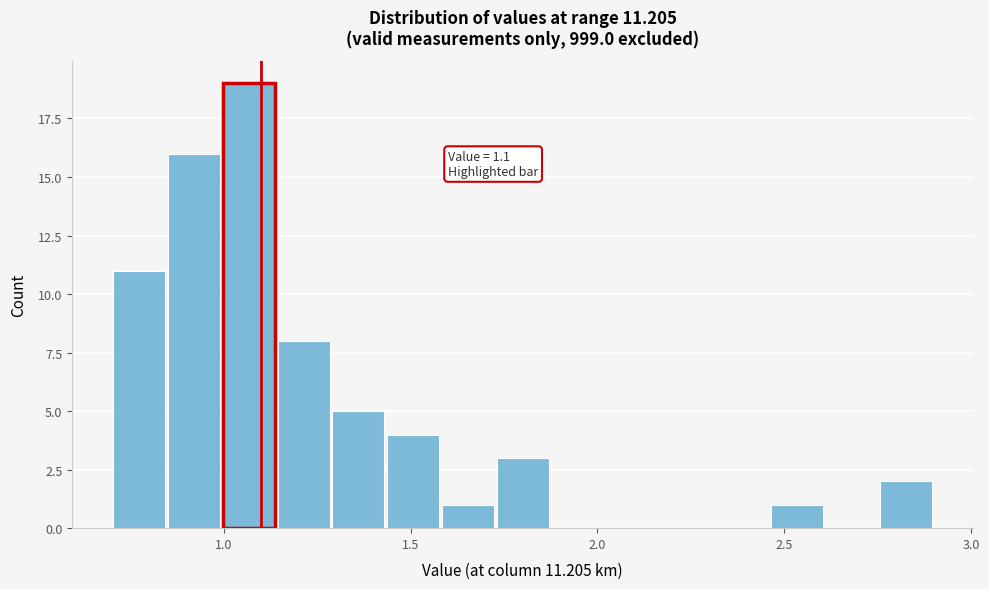

Around what value on the x-axis is the tallest bar? Give the approximate position of its centre, as read against the axis.

1.05